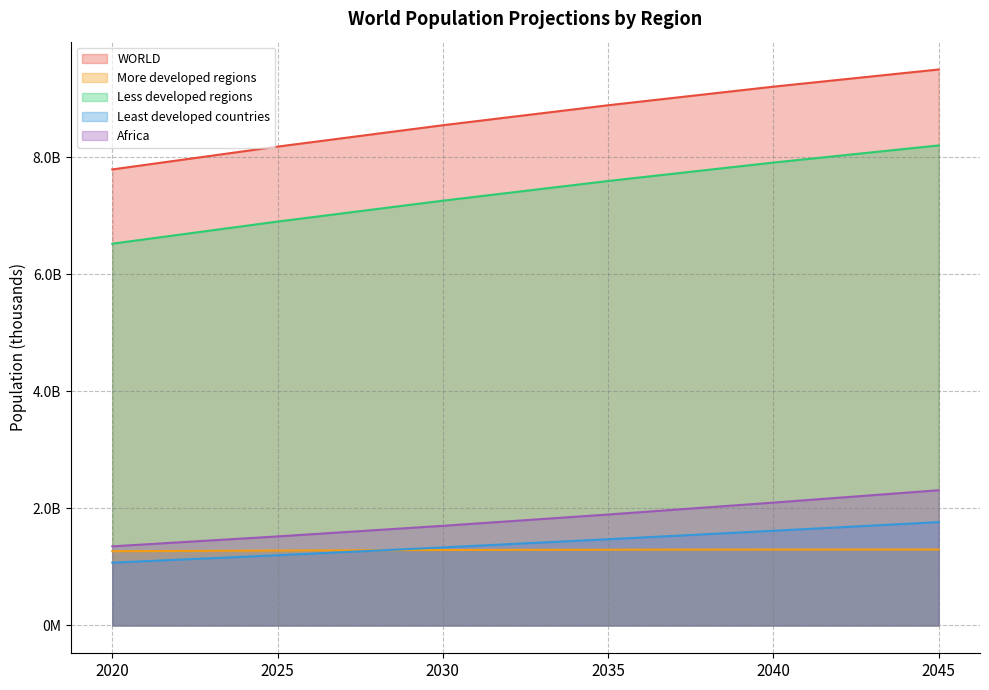

What are all the series names shown in the legend?

WORLD, More developed regions, Less developed regions, Least developed countries, Africa